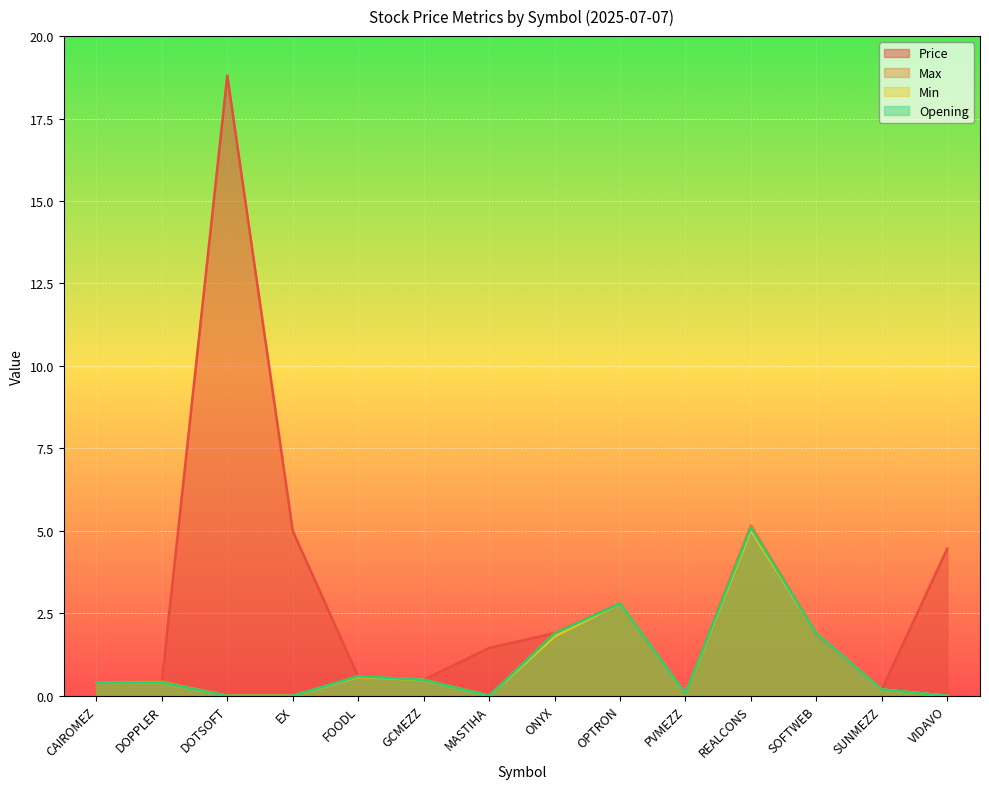

Which series has the widest spread of values?

Price